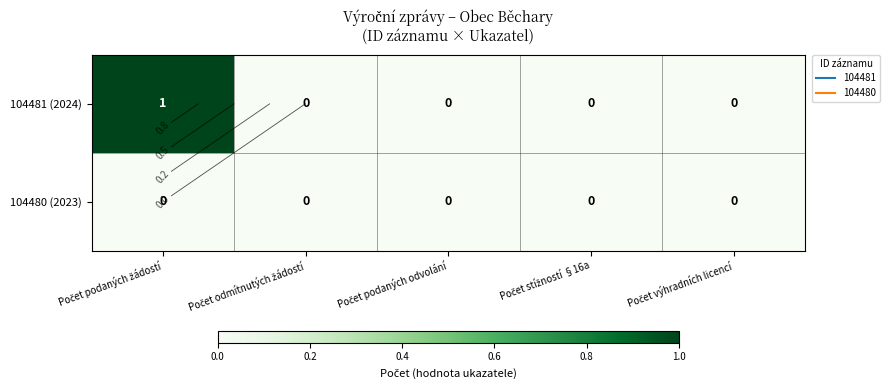

The 104481 (2024) series shows 0 at Počet stížností §16a. True or false?

True